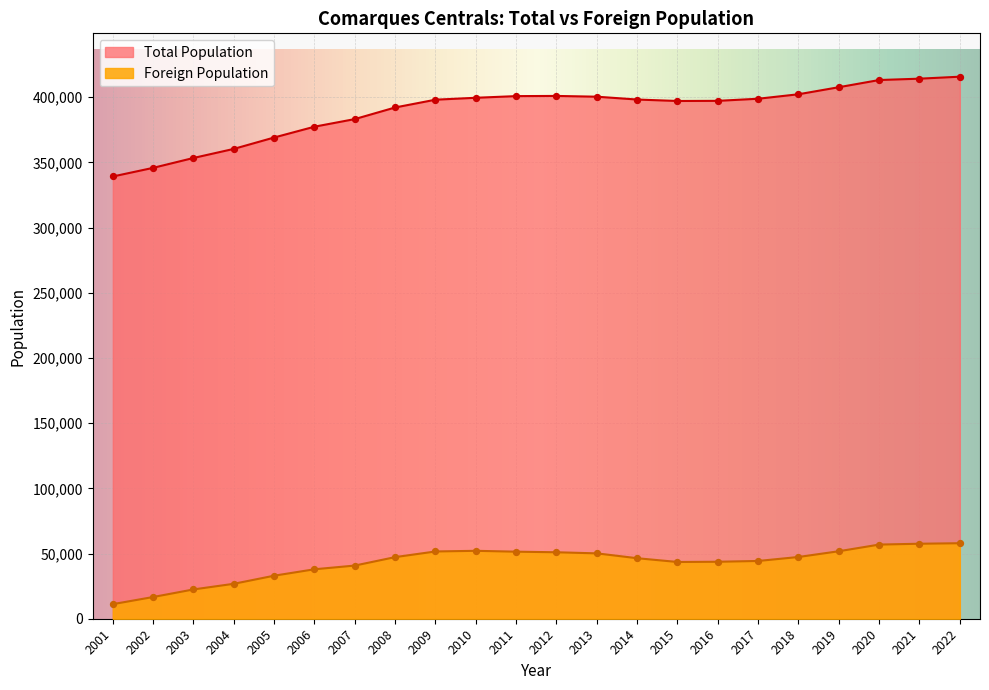

Is the value of Foreign Population at 2019 greater than the value of Total Population at 2005?

No